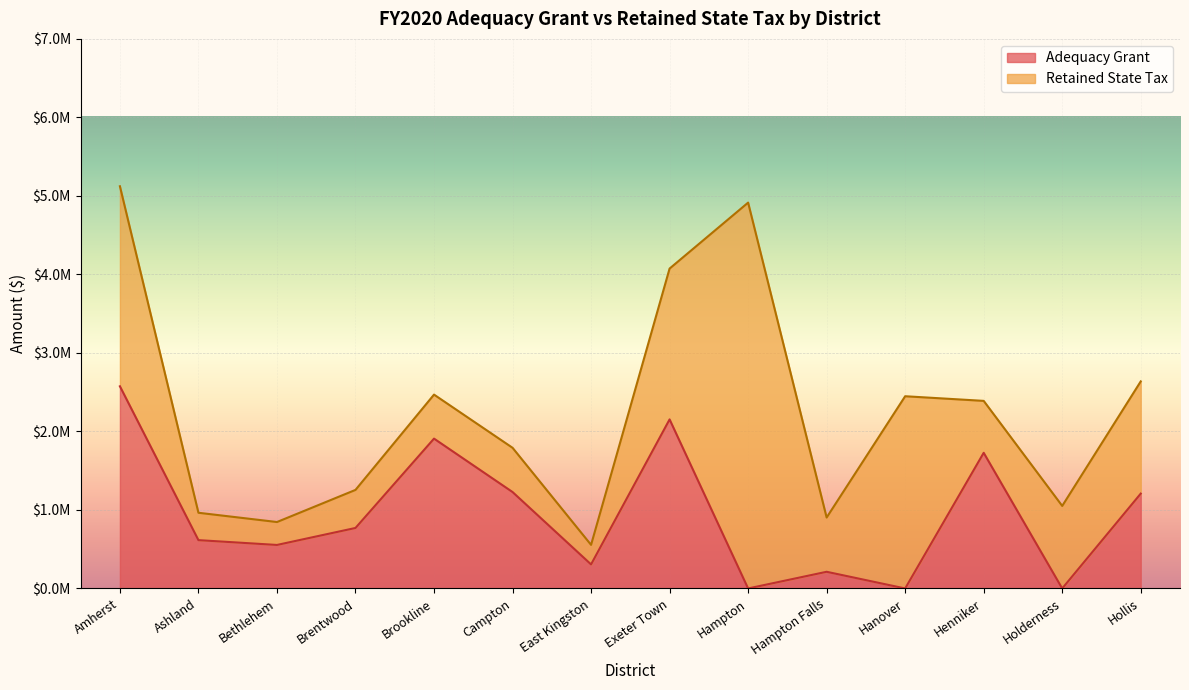

What is the ratio of the value at Brookline to the value at Hampton Falls?

9.0